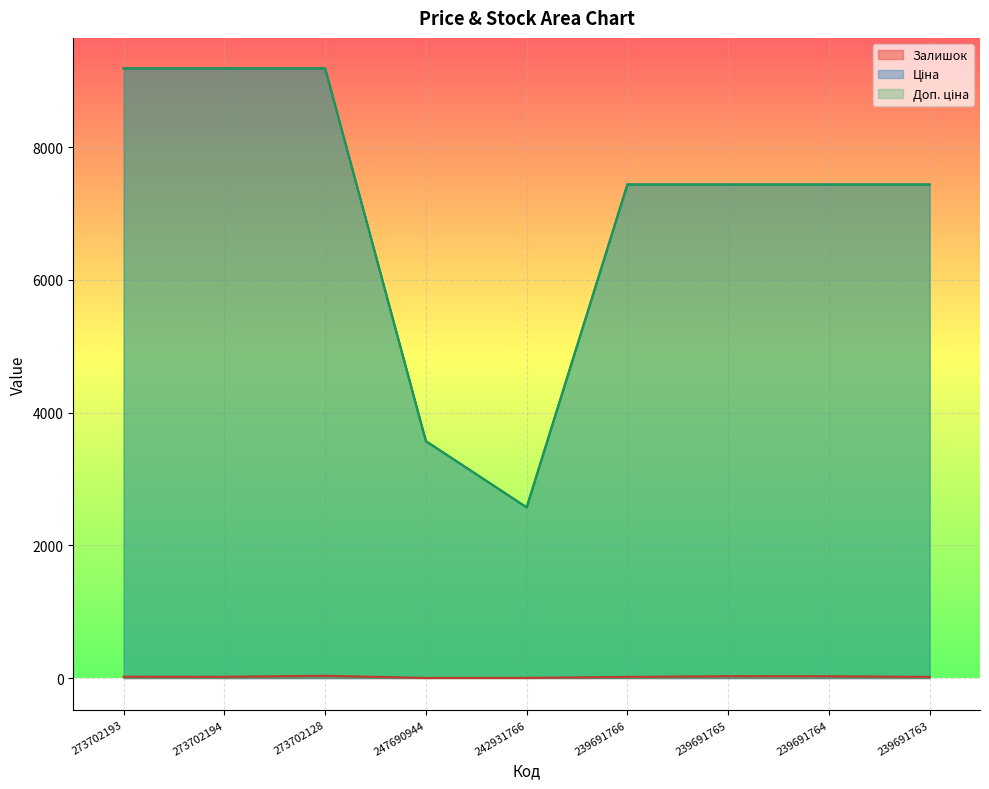

True or false: Залишок and Доп. ціна cross at least once.

False